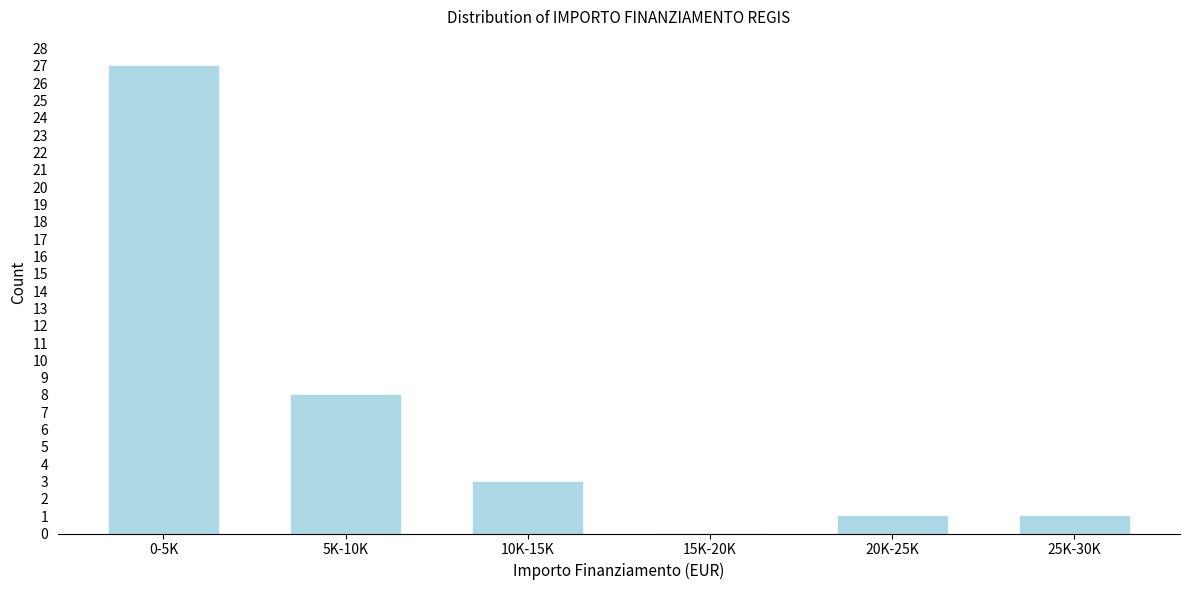

Reading left to right, what are all the values shown in this chart?

0-5K=27	5K-10K=8	10K-15K=3	15K-20K=0	20K-25K=1	25K-30K=1